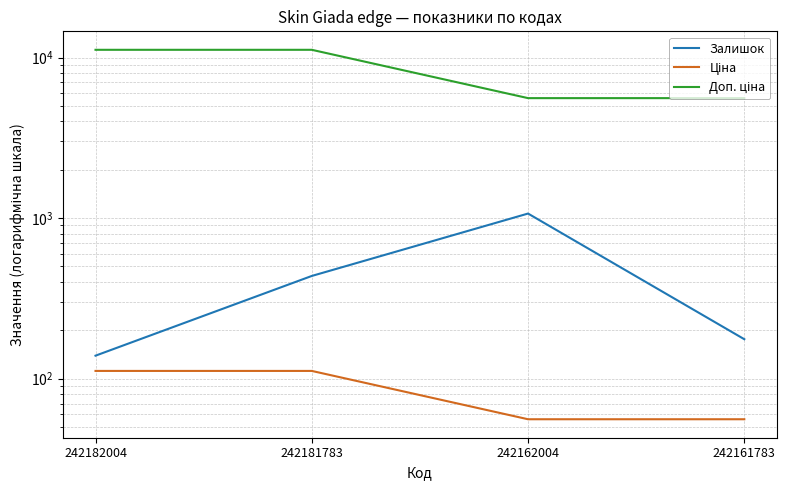

What is the difference between the maximum and minimum values in the Залишок series?

928.0